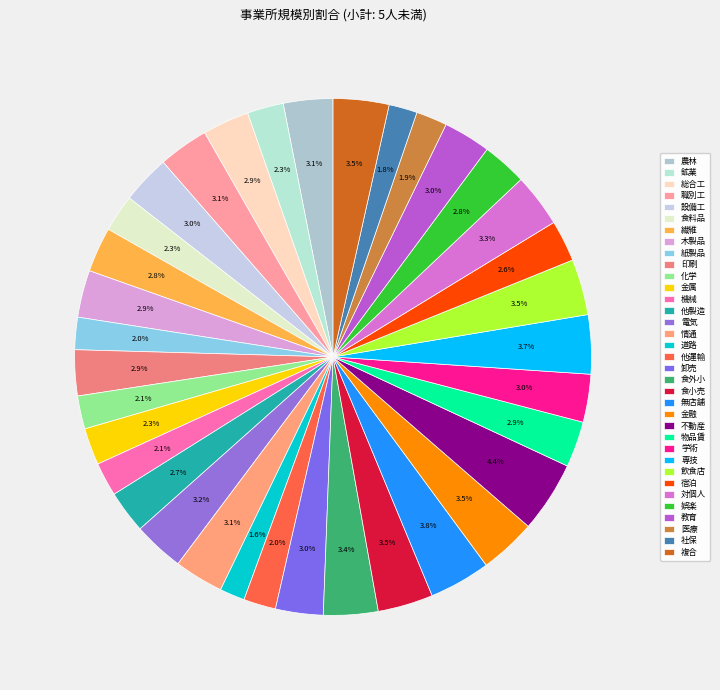

How many segments does this pie chart have?

35